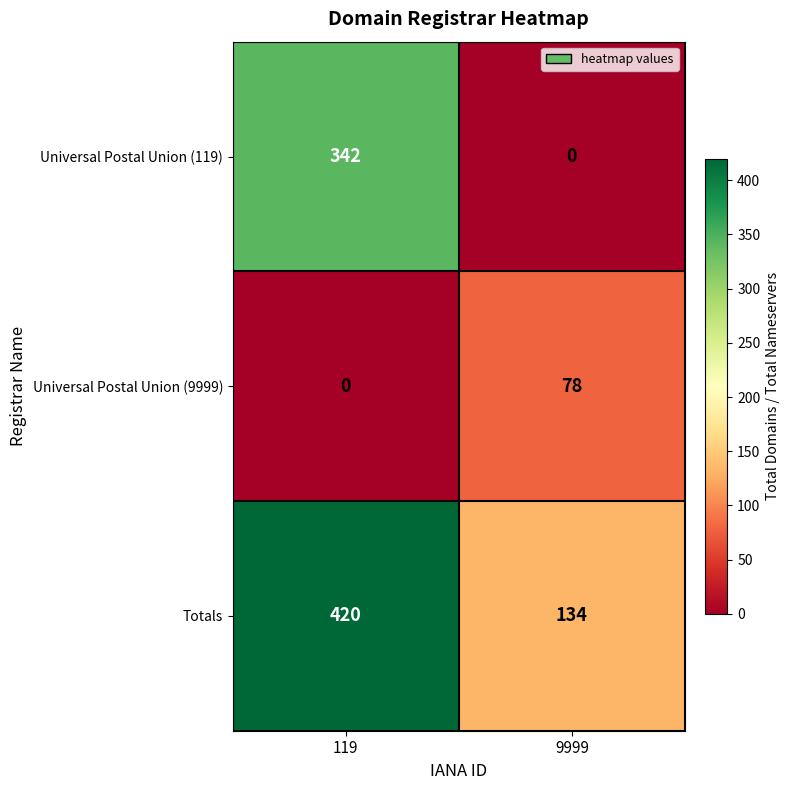

What is the spread (max minus min) of values at 119?

420